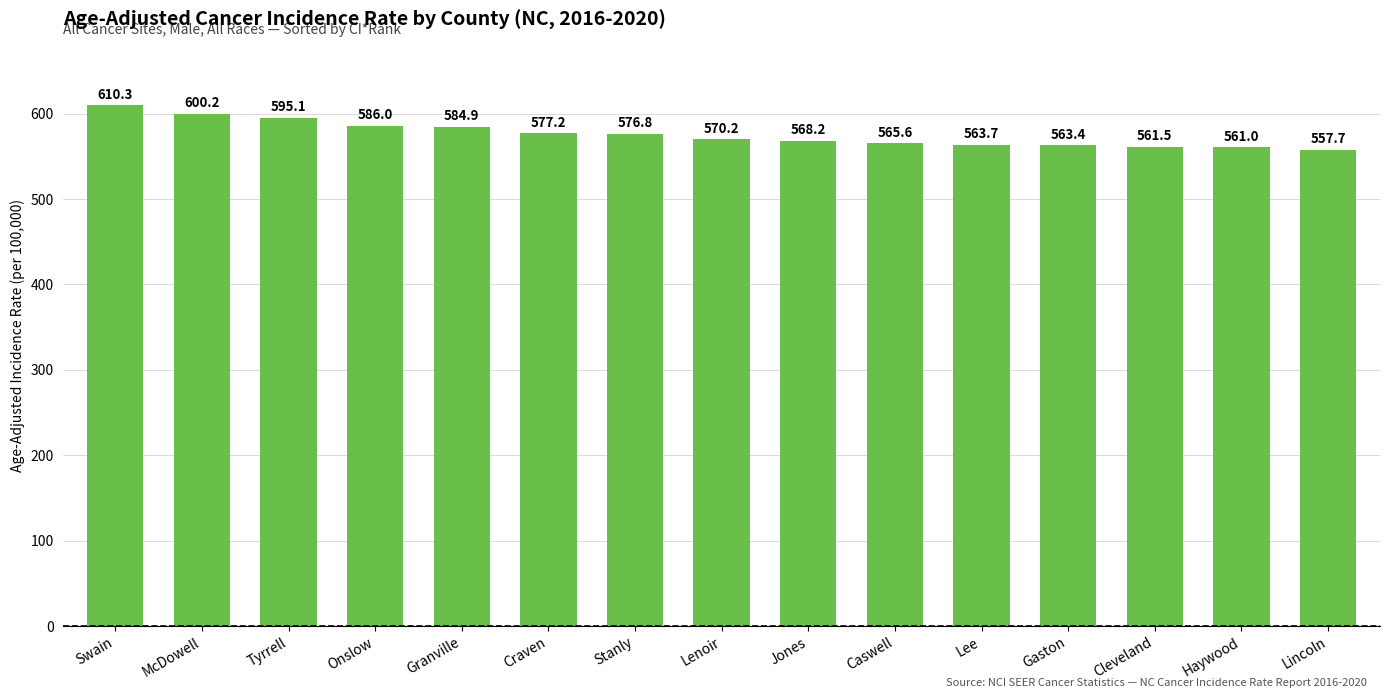

The value at Caswell is 759.9. True or false?

False